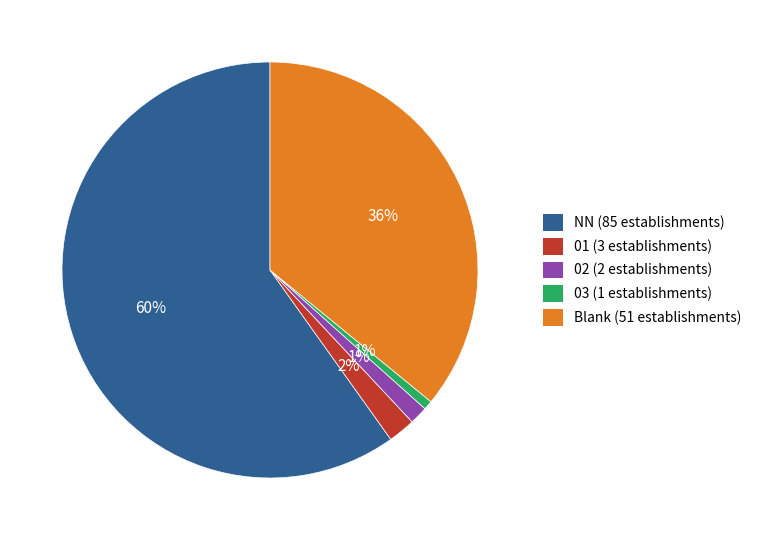

How many slices are in this pie chart?

5